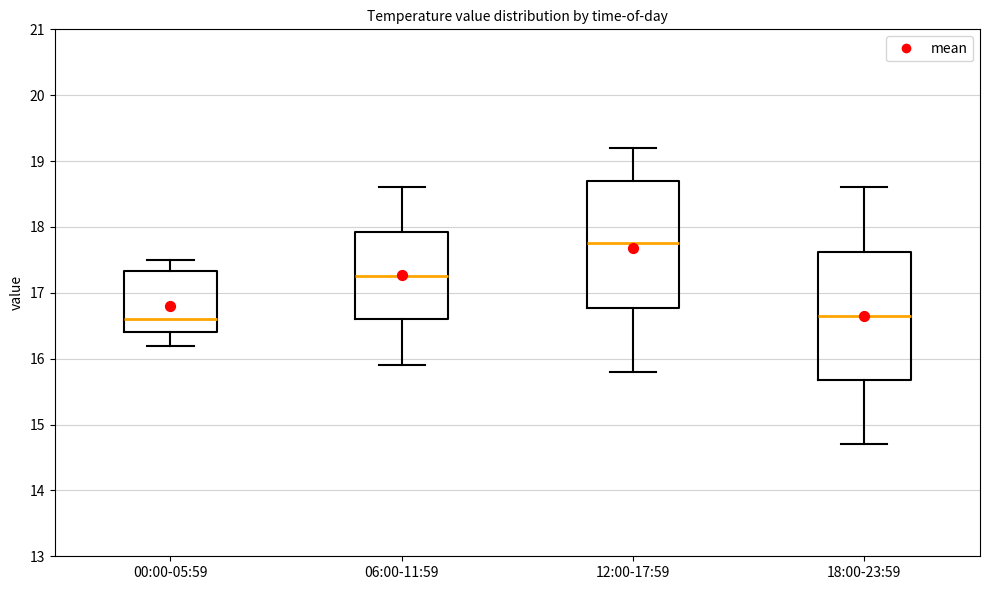

Reading left to right, transcribe this box plot: for each box, give where its median line is, the range the box spans, and where its two whiskers end, as read against the y-axis. The values are not printed on the chart, so give them approximately, as read against the axis.

00:00-05:59: median 16.6, box 16.4 to 17.3, whiskers 16.2 to 17.5
06:00-11:59: median 17.3, box 16.6 to 17.9, whiskers 15.9 to 18.6
12:00-17:59: median 17.8, box 16.8 to 18.7, whiskers 15.8 to 19.2
18:00-23:59: median 16.7, box 15.7 to 17.6, whiskers 14.7 to 18.6